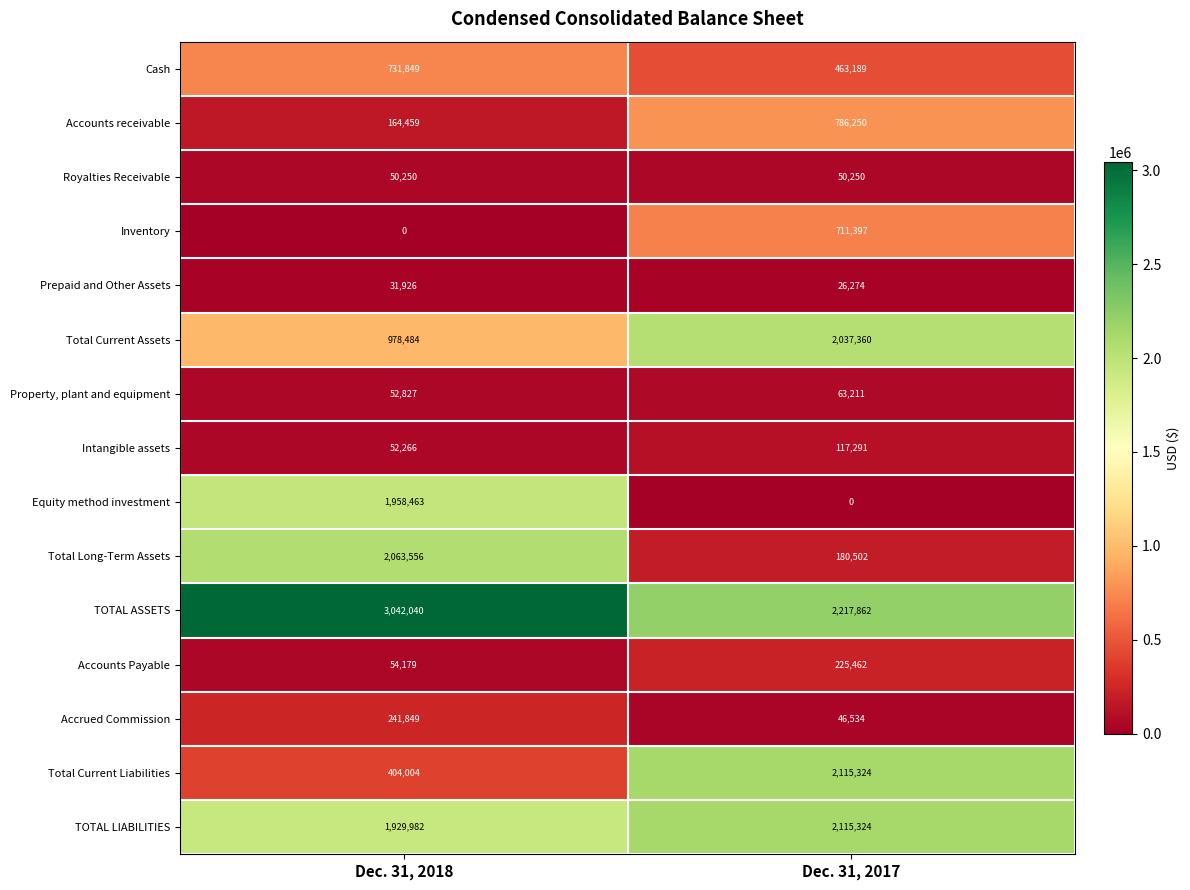

Rank the series at Dec. 31, 2018 from lowest to highest value.

Inventory, Prepaid and Other Assets, Royalties Receivable, Intangible assets, Property, plant and equipment, Accounts Payable, Accounts receivable, Accrued Commission, Total Current Liabilities, Cash, Total Current Assets, TOTAL LIABILITIES, Equity method investment, Total Long-Term Assets, TOTAL ASSETS